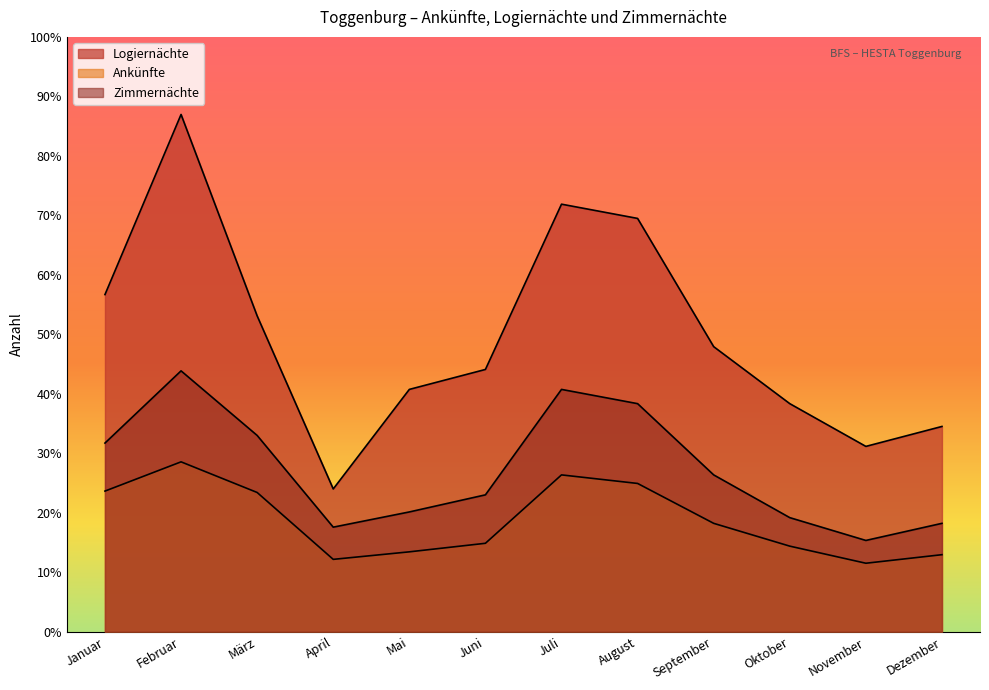

Reading left to right, extract all data points from this chart.

Logiernächte: 11828	18148	11081	5007	8500	9200	15000	14500	10000	8000	6500	7200
Ankünfte: 4932	5958	4883	2536	2800	3100	5500	5200	3800	3000	2400	2700
Zimmernächte: 6617	9151	6885	3666	4200	4800	8500	8000	5500	4000	3200	3800